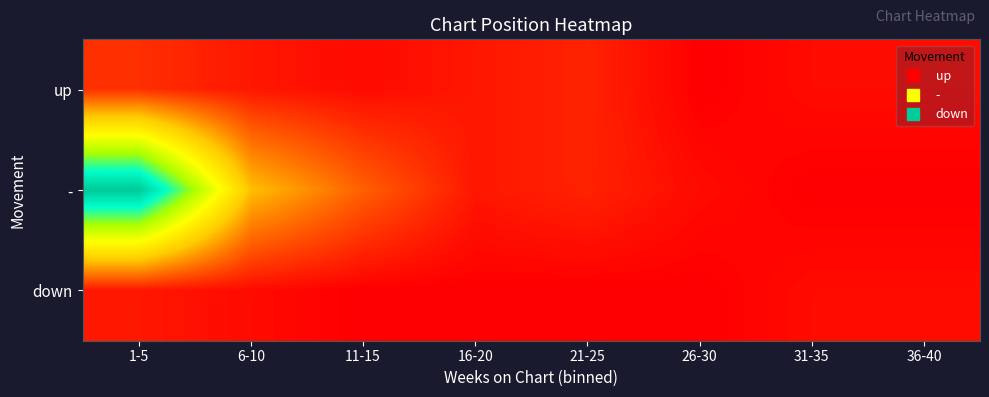

Which series has the largest range (max minus min)?

-